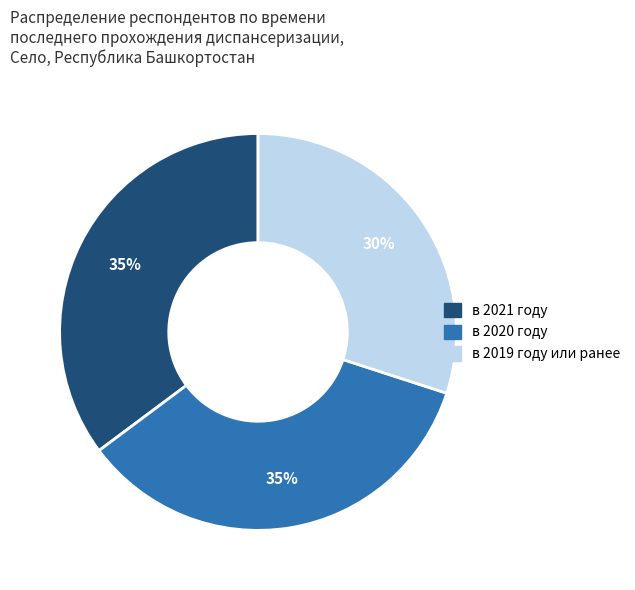

Is it true that в 2019 году или ранее is 30% of the pie?

True